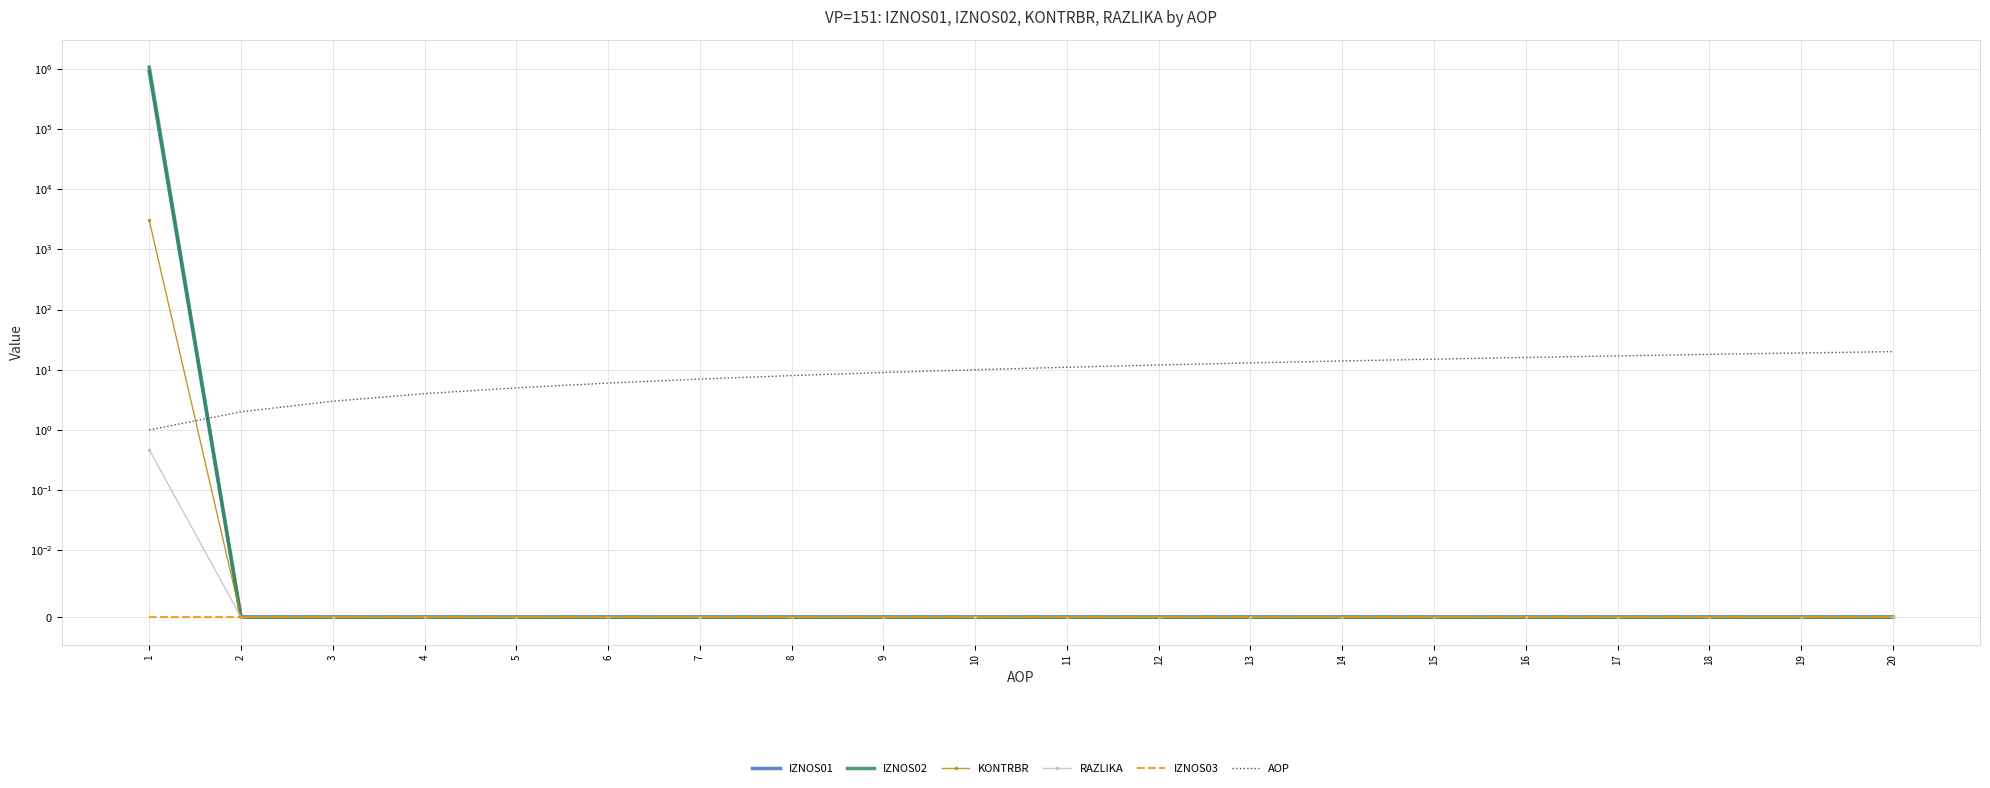

At 15, list the series in order from largest to smallest.

AOP, IZNOS01, IZNOS02, KONTRBR, RAZLIKA, IZNOS03